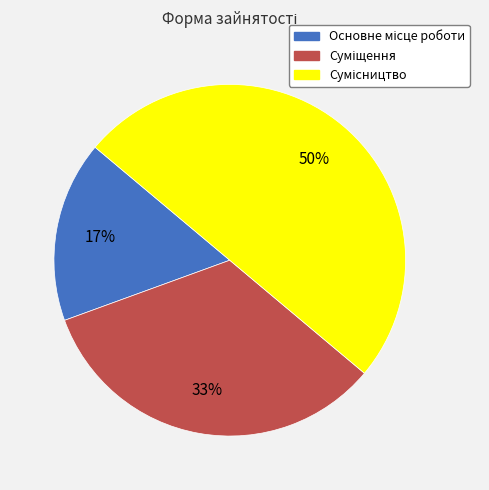

To the nearest percent, what is the difference between the largest and smallest slice percentages?

33%